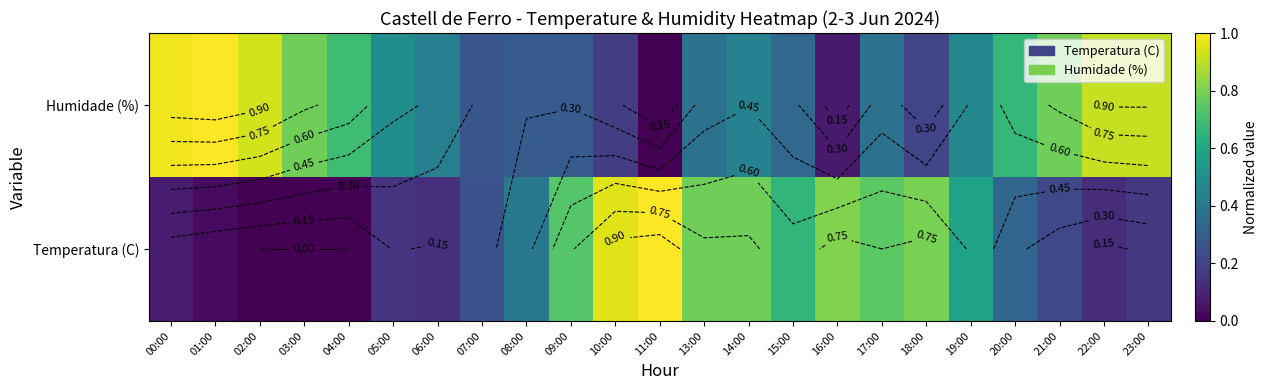

What is the sum of all Humidade (%) values?

11.8